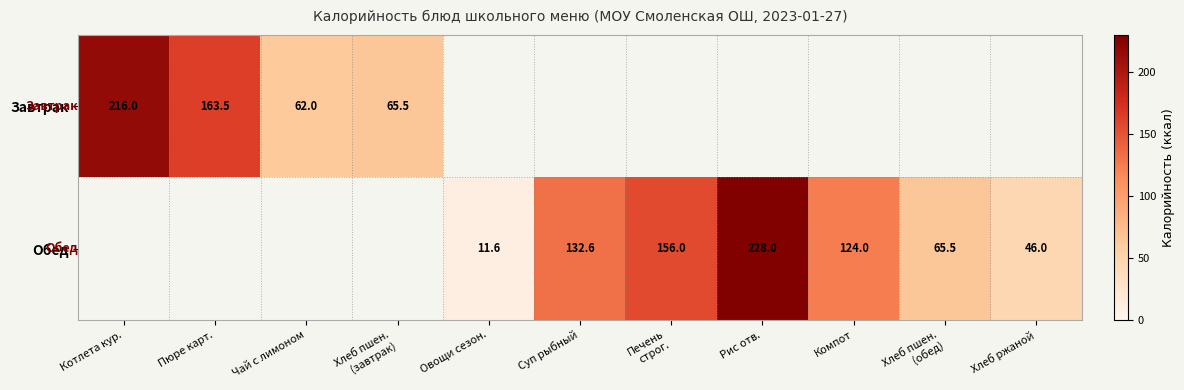

Is it true that Обед equals 124.0 at Компот?

True